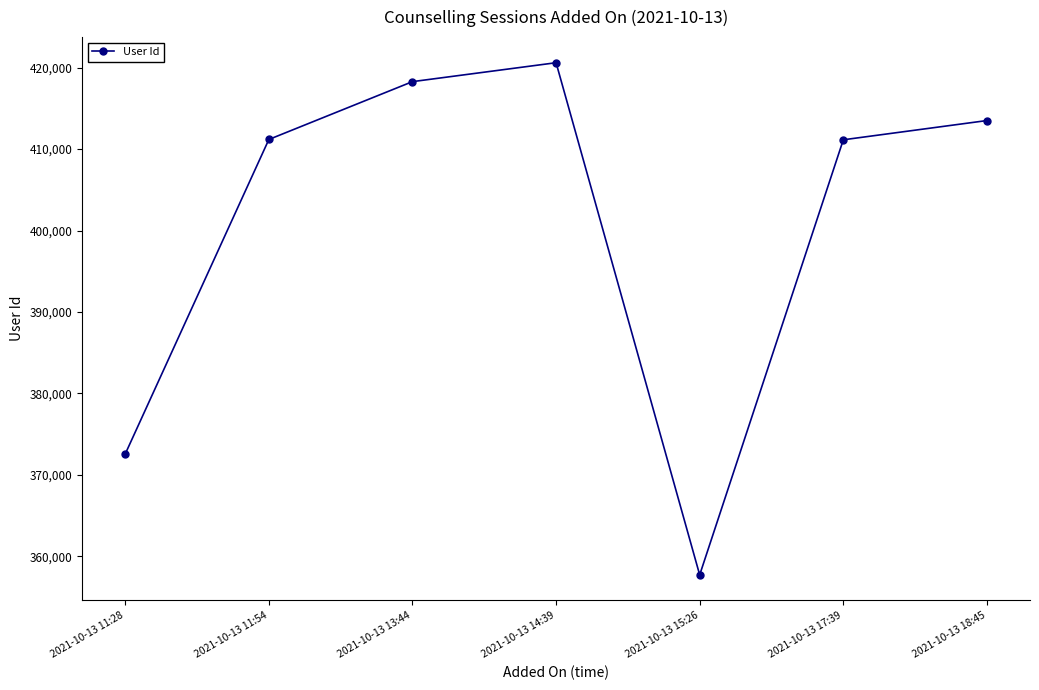

Approximately how many times larger is the value at 2021-10-13 11:54 compared to 2021-10-13 14:39?

1.0